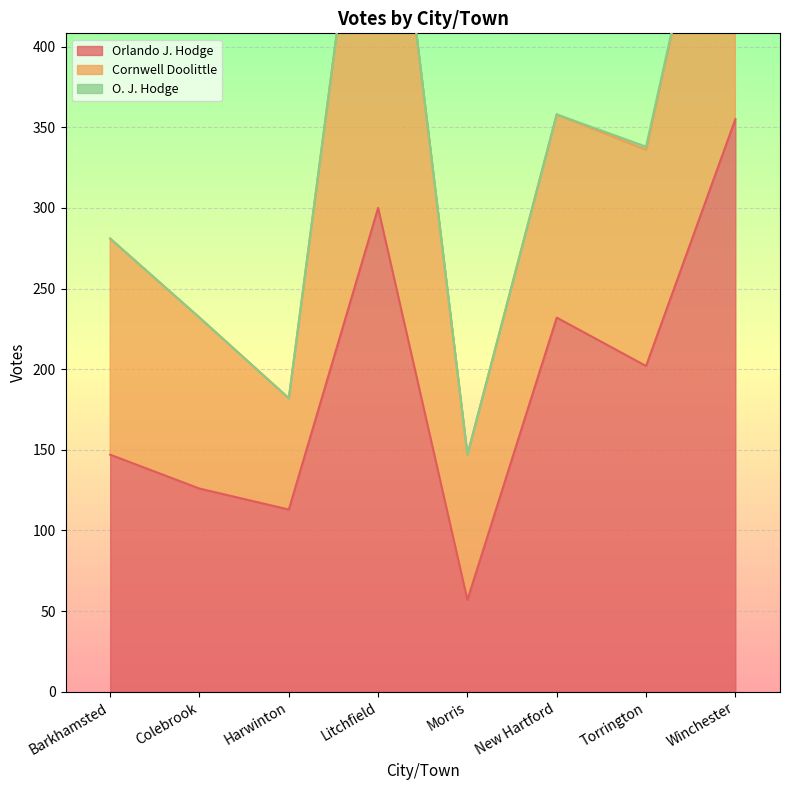

The O. J. Hodge series shows 0 at New Hartford. True or false?

True